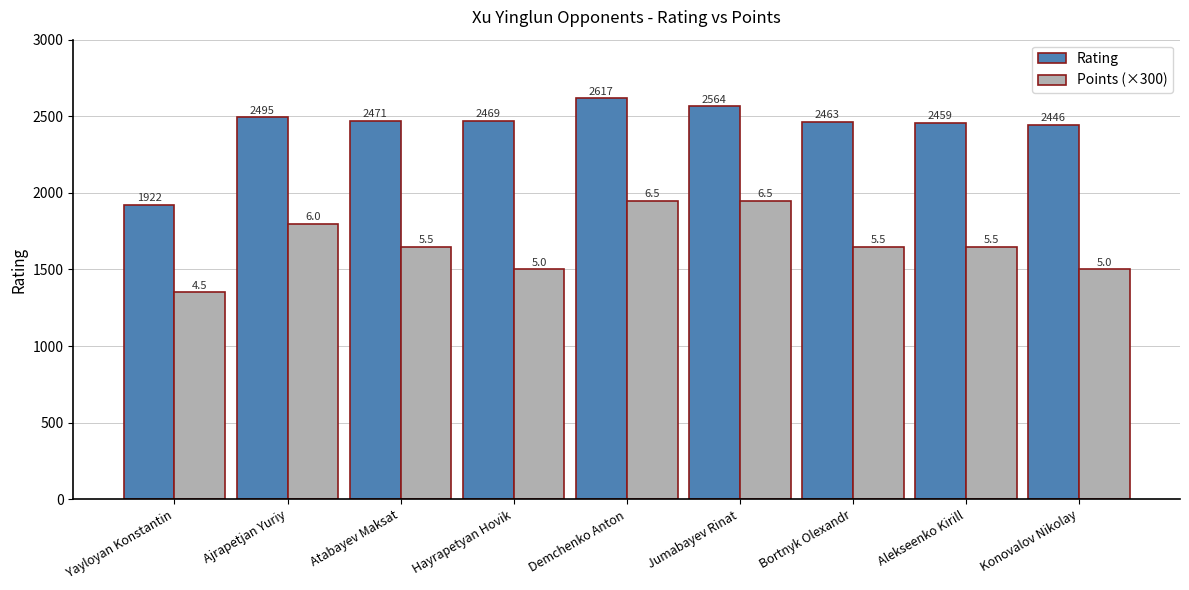

At how many categories does at least one series exceed 1500?

9